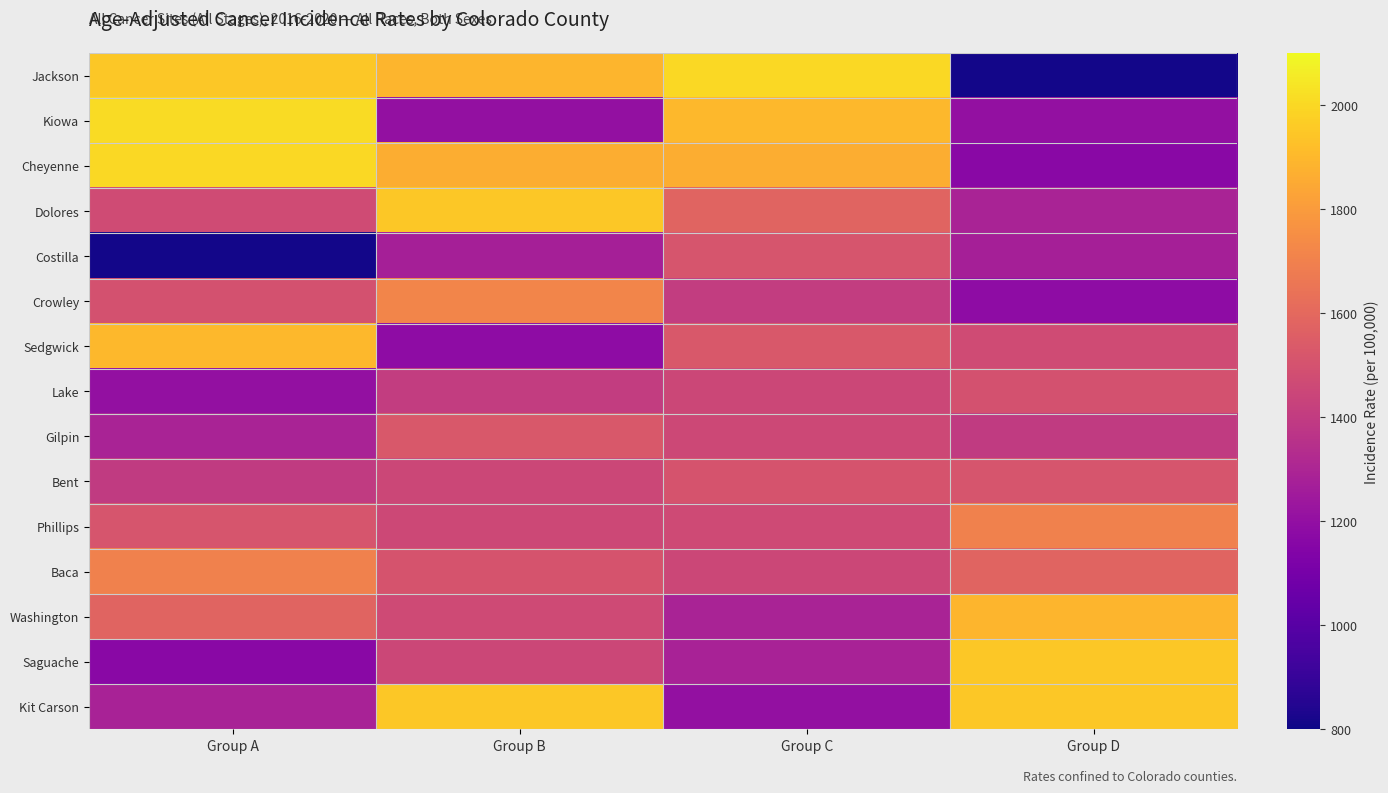

How many series are shown in this chart?

15